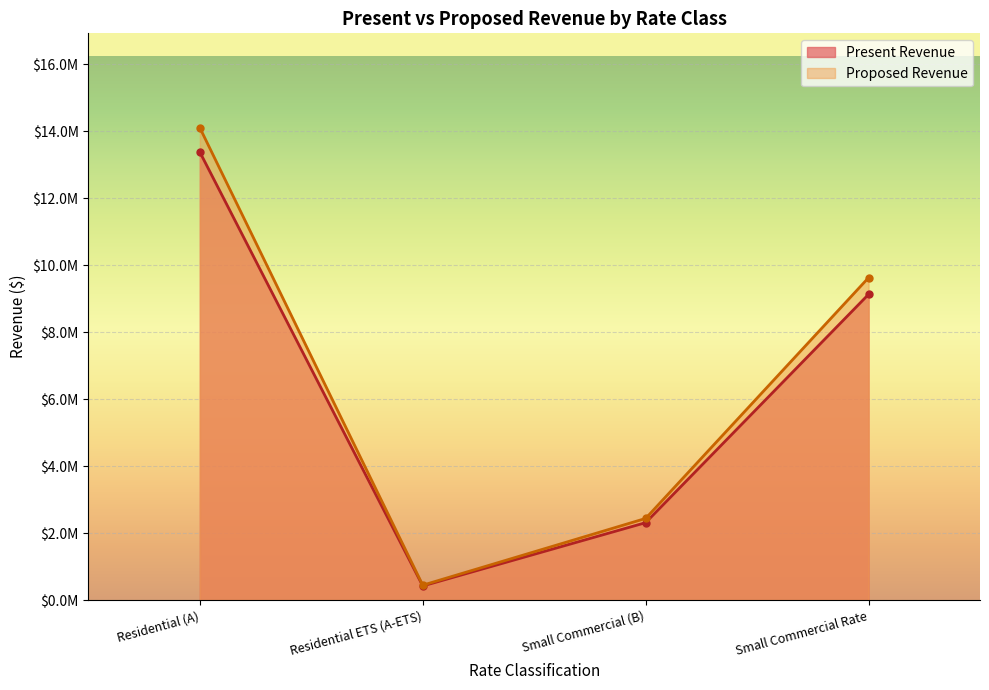

List the series in order of their peak value, highest first.

Proposed Revenue, Present Revenue